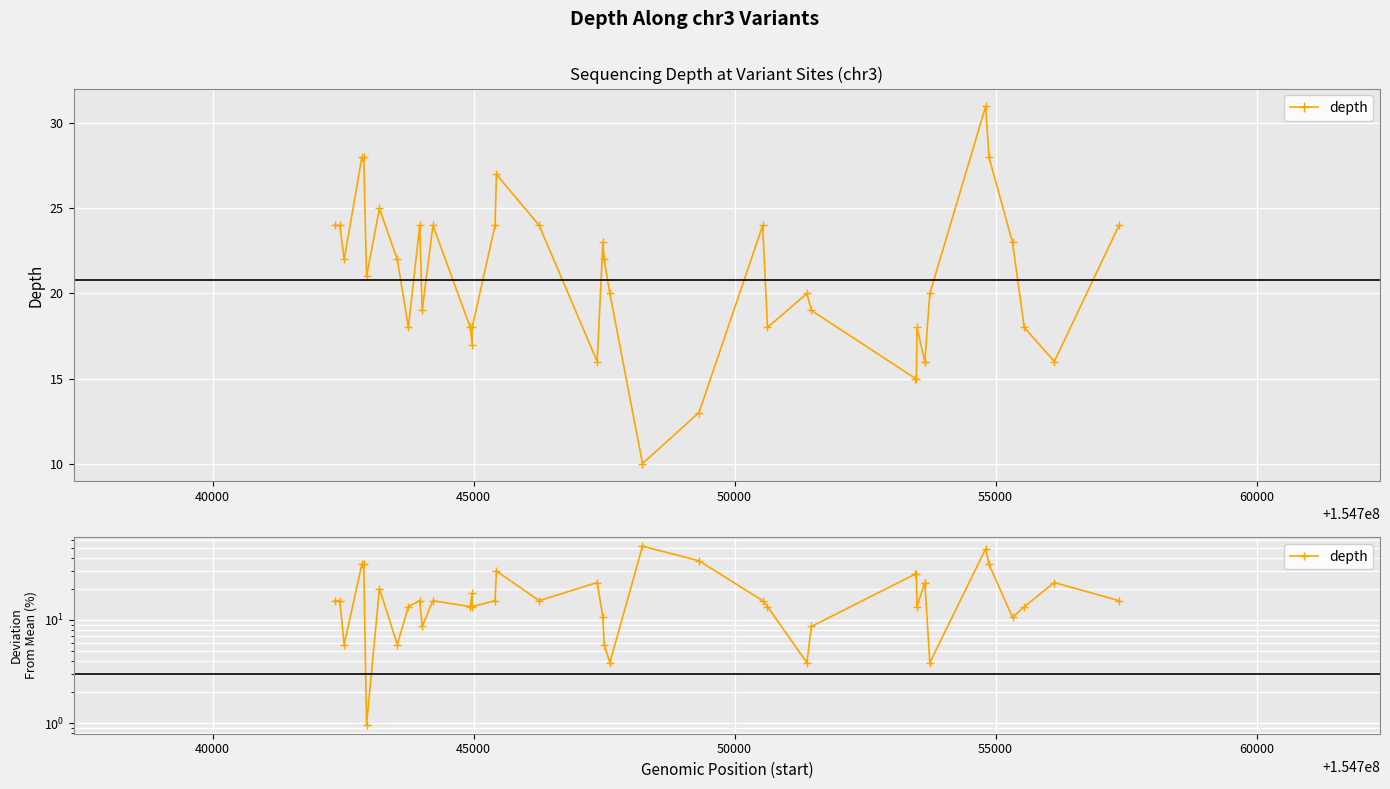

Count the number of categories in the chart.

40